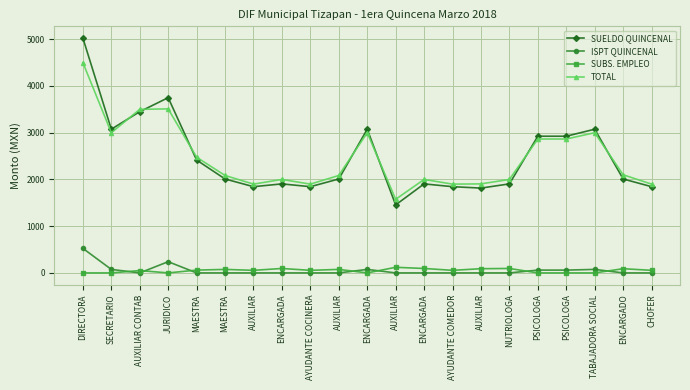

How many distinct data groups are displayed?

4